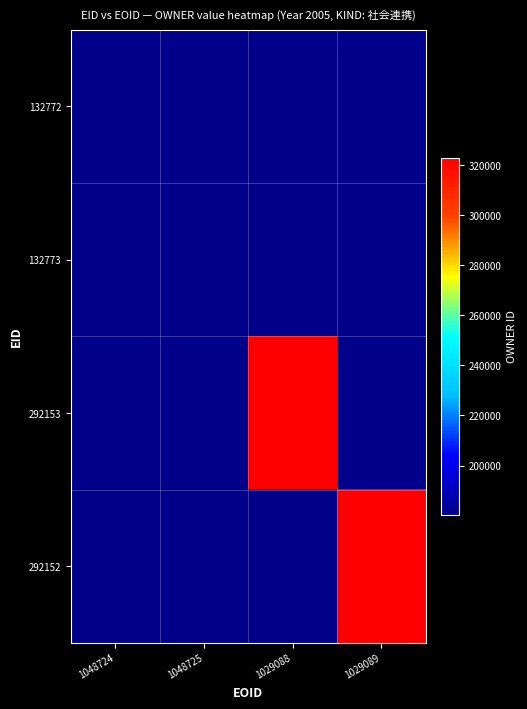

At how many categories does at least one series exceed 245190?

2